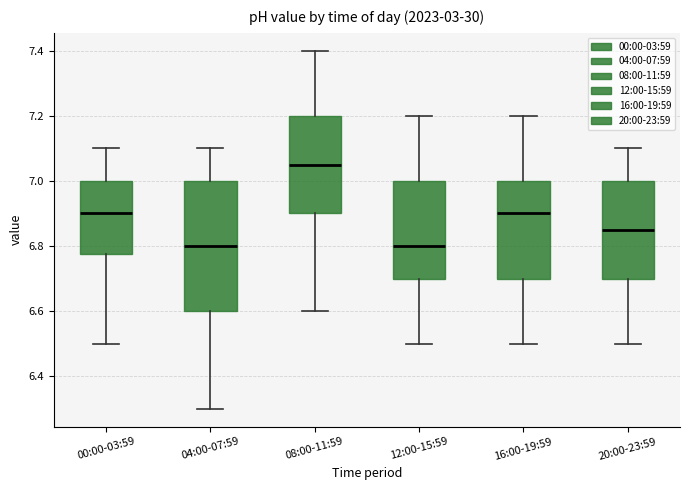

Where is the upper edge of the box for 00:00-03:59 on the y-axis? The values are not printed on the chart, so give them approximately, as read against the axis.

7.00